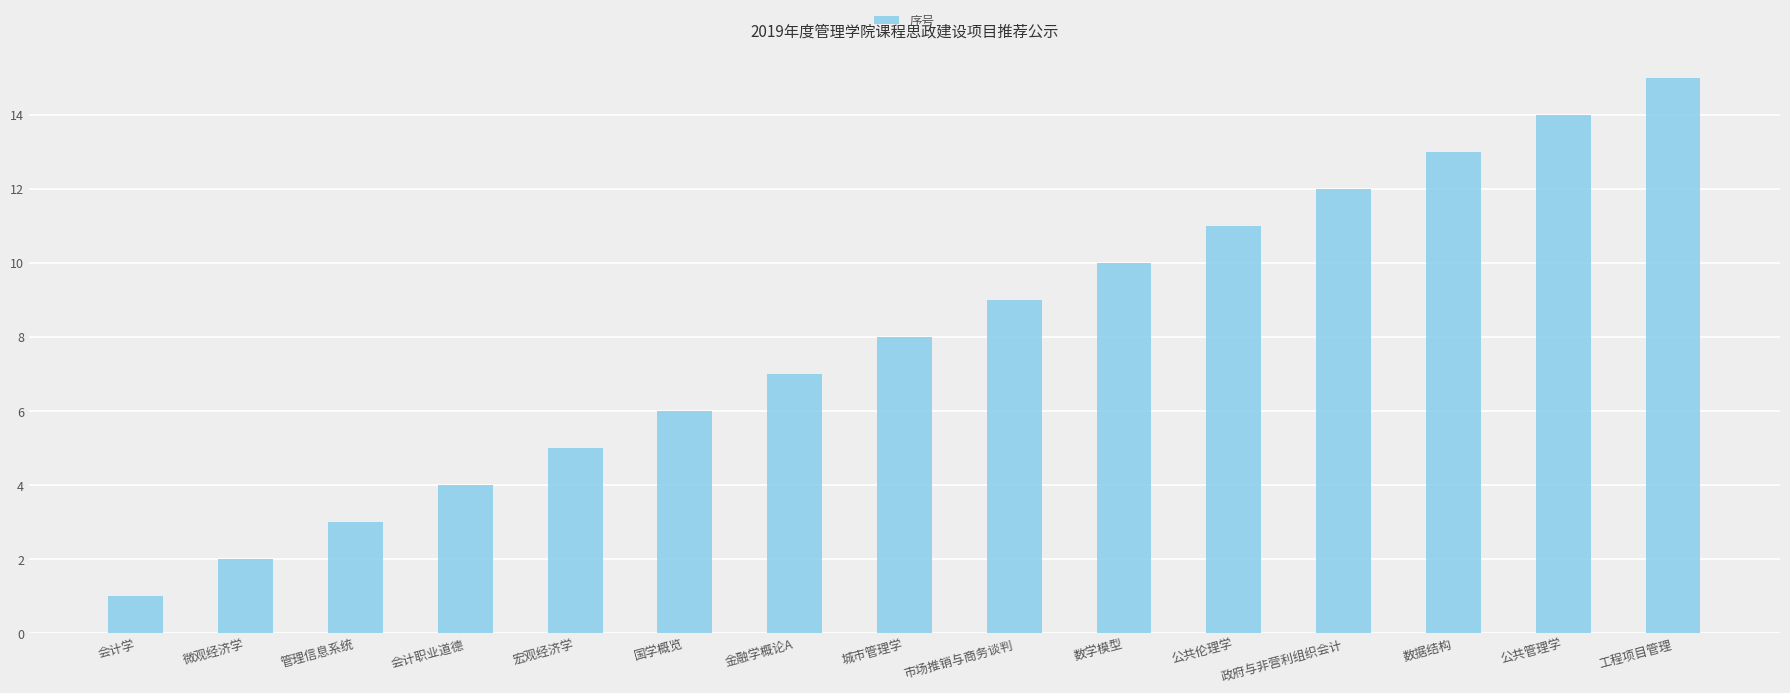

What is the value of the 5th bar from the left?

5